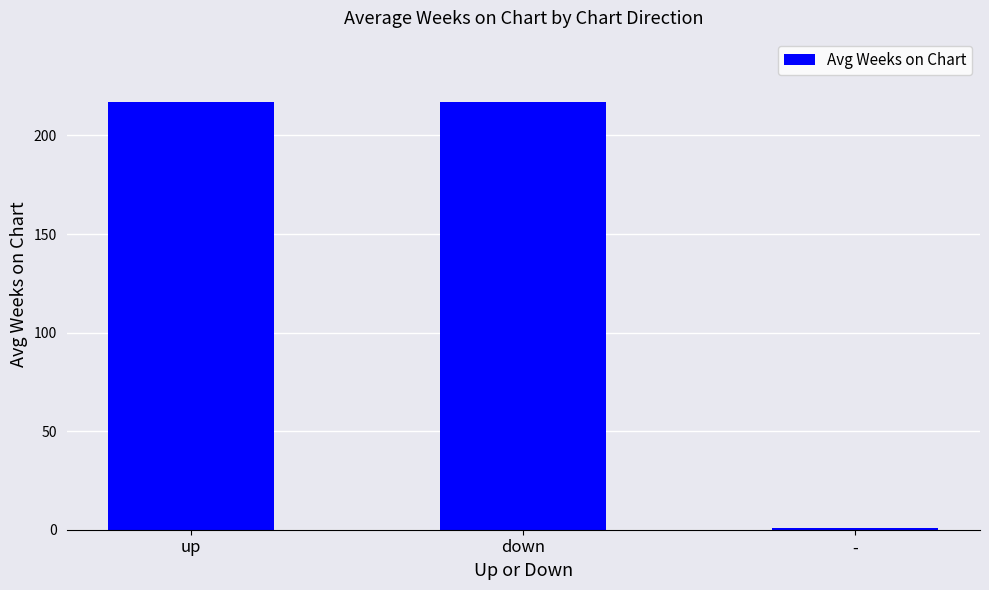

Read the value at down.

216.9